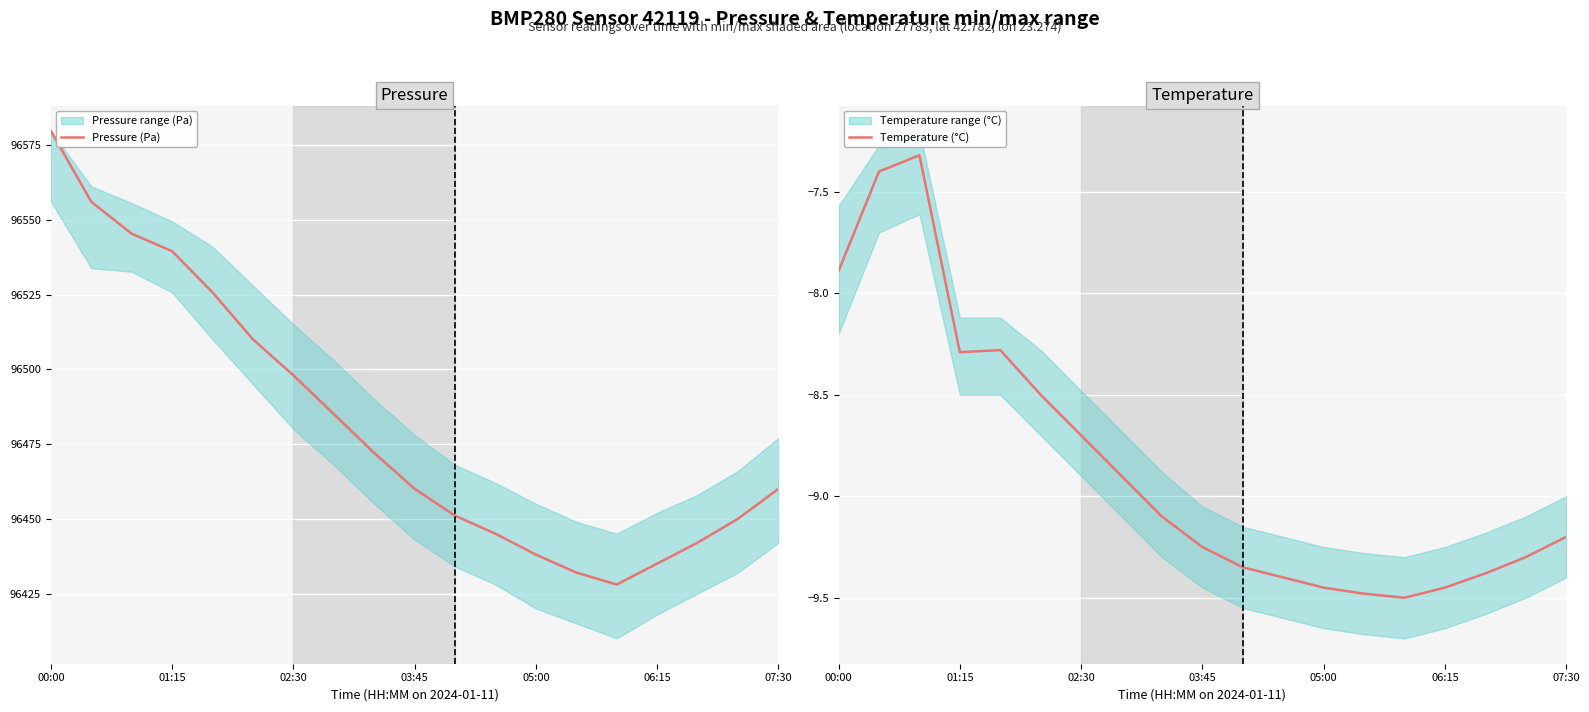

What is the greatest value displayed?

96579.7